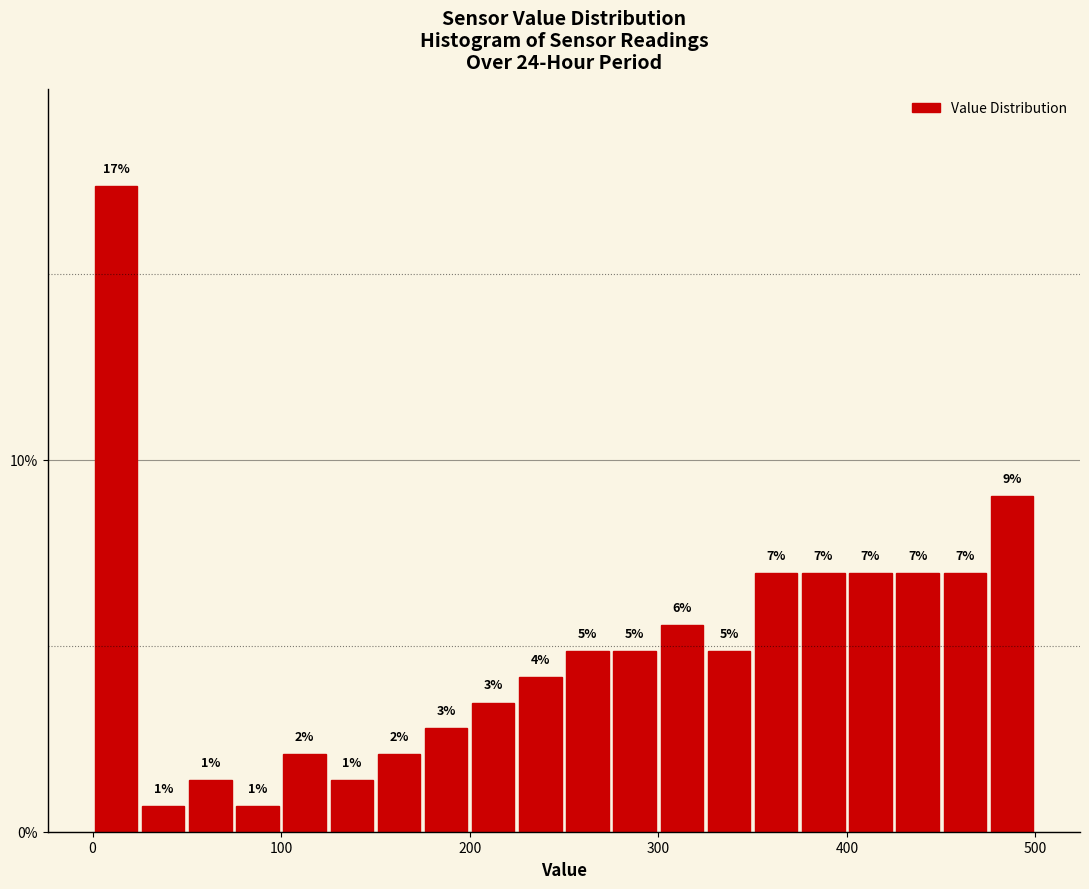

Read against the x-axis, roughly where is the centre of the tallest bar?

10